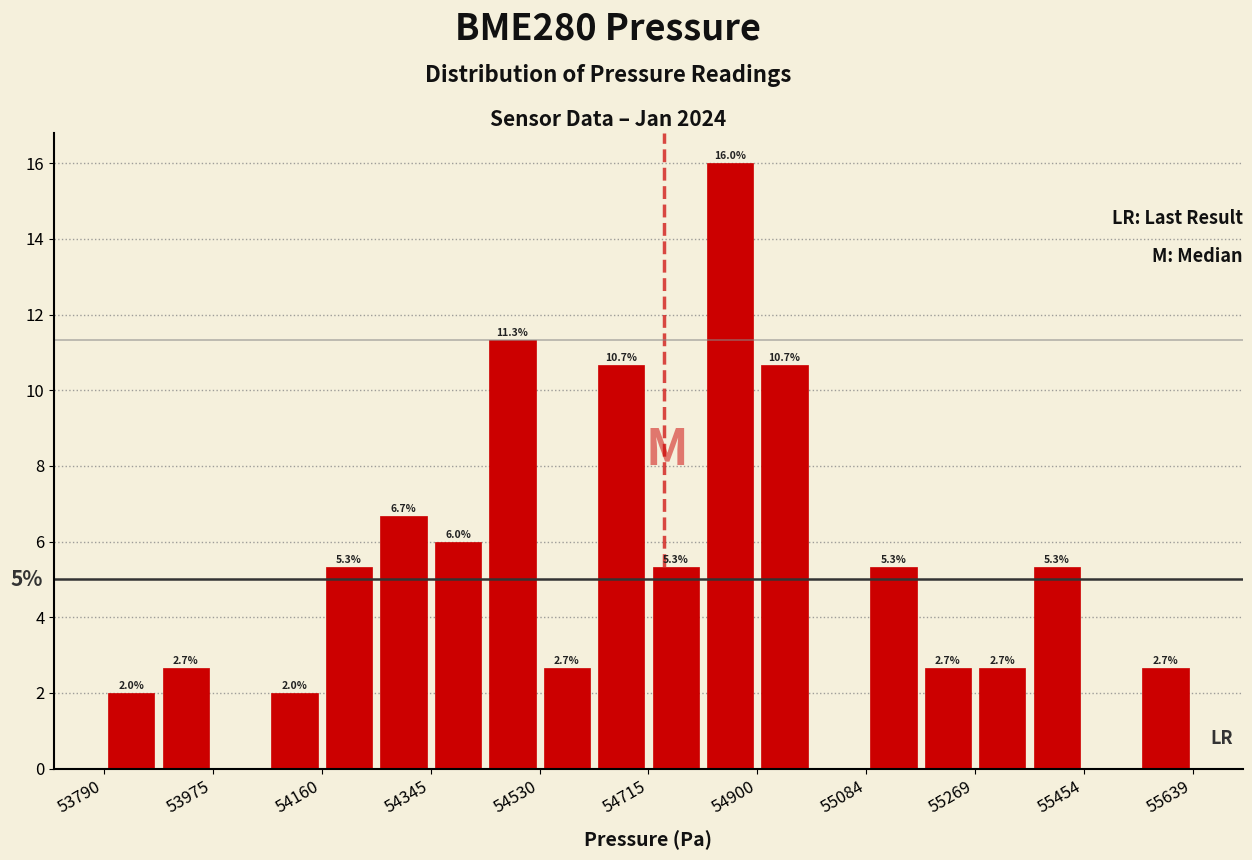

Over which range of the x-axis is the bar tallest?

54800 to 54900